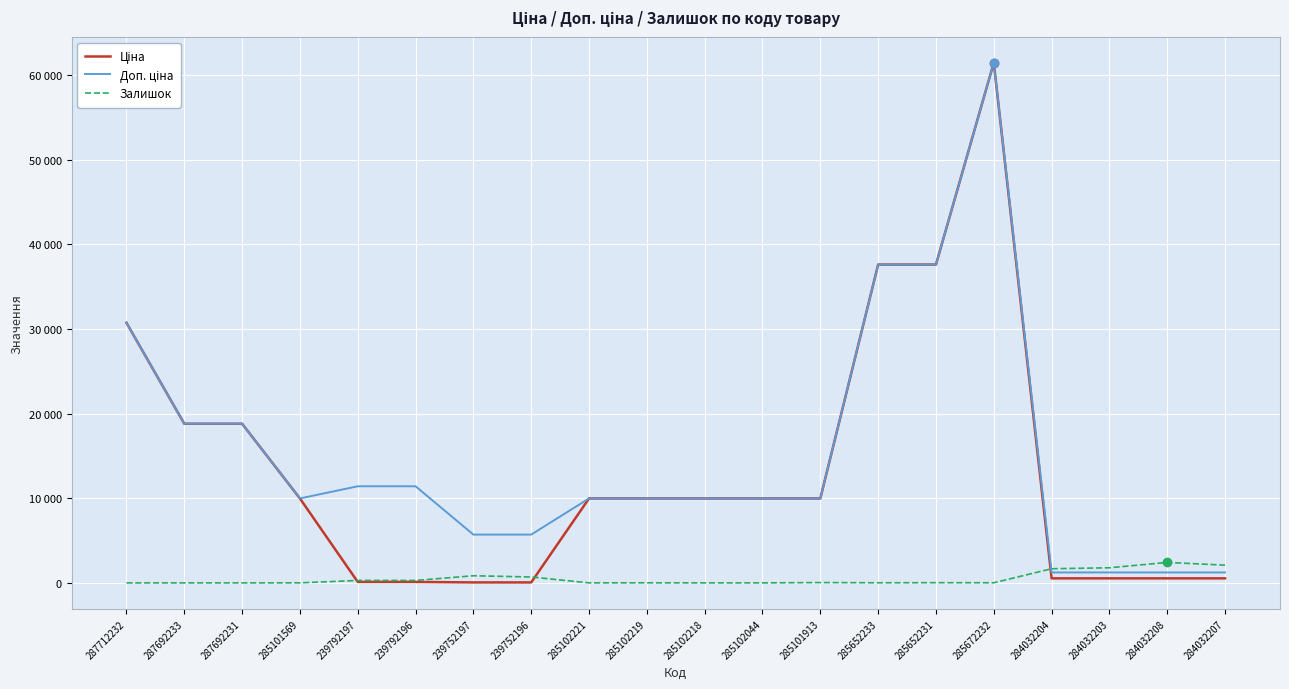

What is the sum of the Ціна values at 285102219 and 285101569?

19950.0